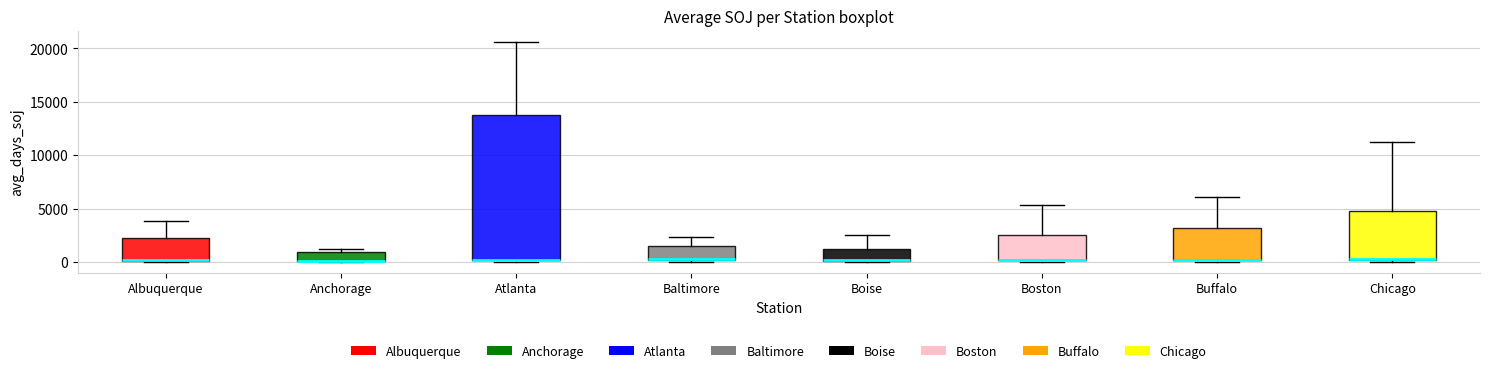

Reading left to right, read every box against the y-axis: the position of its median line, the range the box covers, and the ends of its whiskers. The values are not printed on the chart, so give them approximately, as read against the axis.

Albuquerque: median 0 (drawn on the box's lower edge), box 0 to 2500, whiskers 0 to 4000
Anchorage: median 0 (drawn on the box's lower edge), box 0 to 1000, whiskers 0 to 1000 (just above the box's upper edge)
Atlanta: median 0 (drawn on the box's lower edge), box 0 to 14000, whiskers 0 (just below the box's lower edge) to 20500
Baltimore: median 500 (drawn on the box's lower edge), box 0 to 1500, whiskers 0 (just below the box's lower edge) to 2500
Boise: median 0 (drawn on the box's lower edge), box 0 to 1000, whiskers 0 to 2500
Boston: median 0 (drawn on the box's lower edge), box 0 to 2500, whiskers 0 (just below the box's lower edge) to 5500
Buffalo: median 0 (drawn on the box's lower edge), box 0 to 3000, whiskers 0 (just below the box's lower edge) to 6000
Chicago: median 500 (drawn on the box's lower edge), box 0 to 5000, whiskers 0 (just below the box's lower edge) to 11000